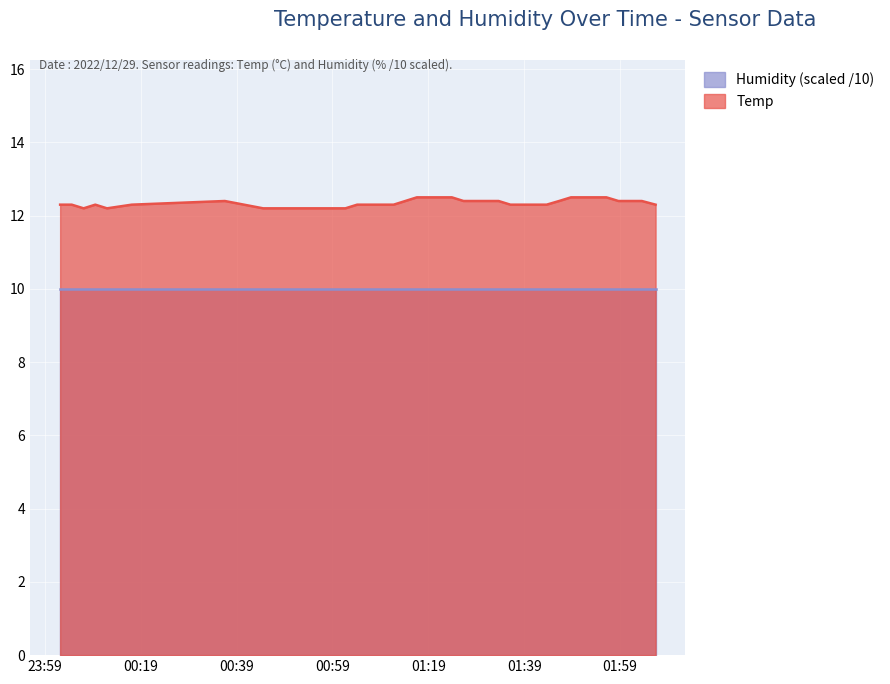

Reading left to right, list all the values displayed in this chart.

12.3	12.3	12.2	12.3	12.2	12.3	12.4	12.2	12.2	12.2	12.2	12.2	12.2	12.2	12.2	12.3	12.3	12.3	12.4	12.5	12.5	12.5	12.5	12.4	12.4	12.4	12.4	12.3	12.3	12.3	12.3	12.4	12.5	12.5	12.5	12.5	12.4	12.4	12.4	12.3